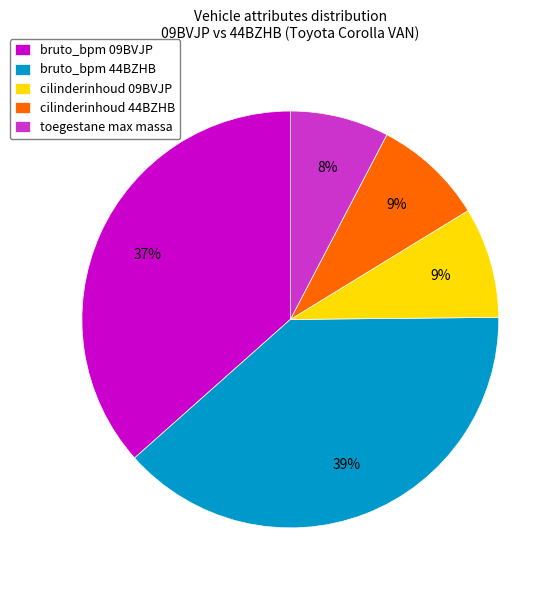

The cilinderinhoud 44BZHB slice represents 16% of the pie. True or false?

False